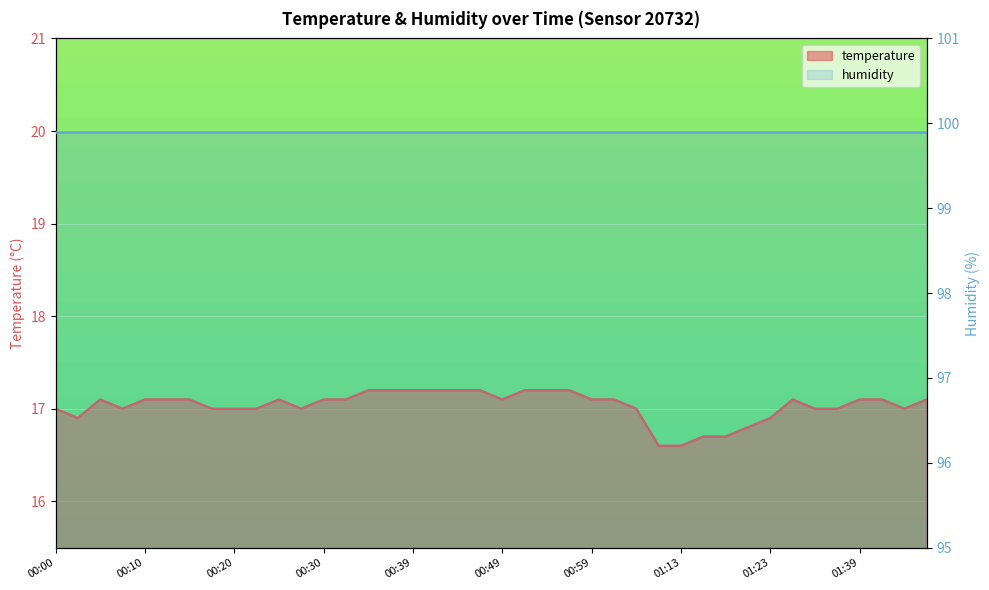

How many data points are less than 17?

7